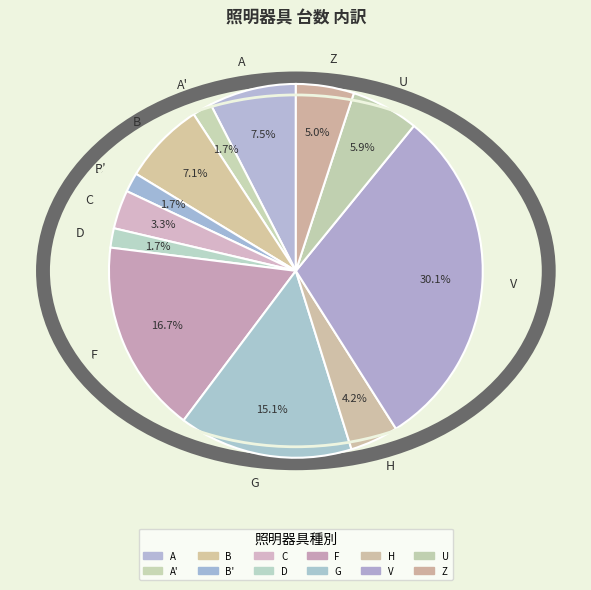

Approximately how many times larger is the value at V compared to B?

4.2